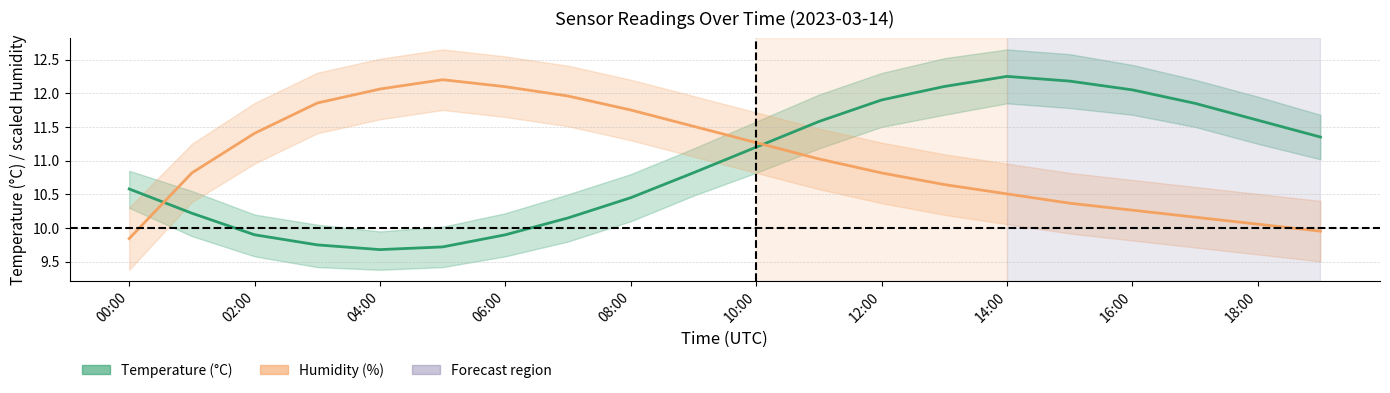

How many intersections are there between Temperature (°C) and Humidity (%)?

2